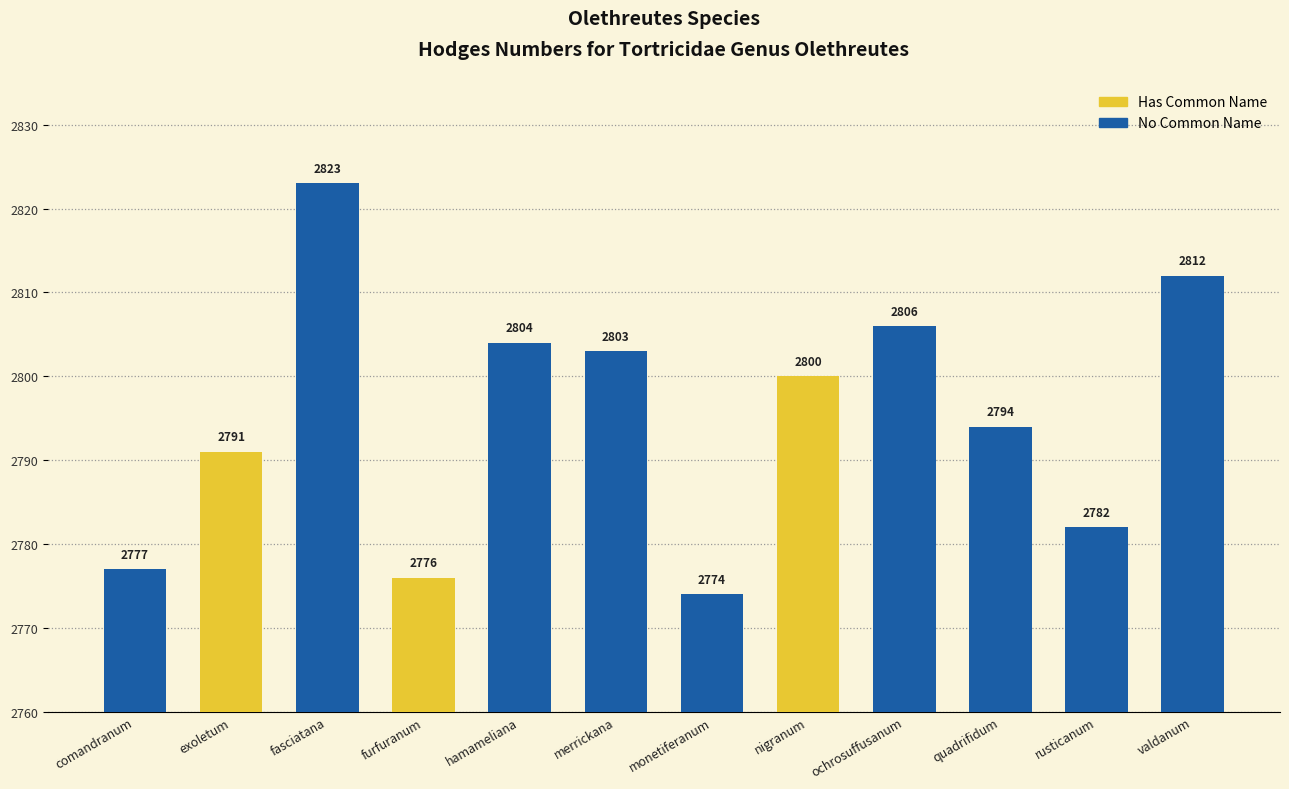

The value at nigranum is 2800. True or false?

True